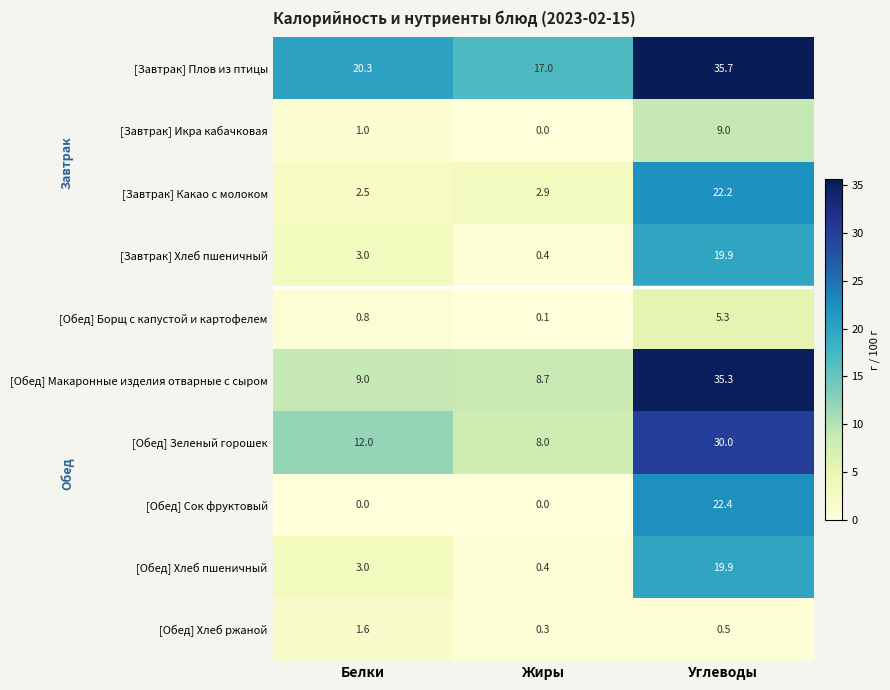

What value does the [Обед] Хлеб ржаной series have at Углеводы?

0.5